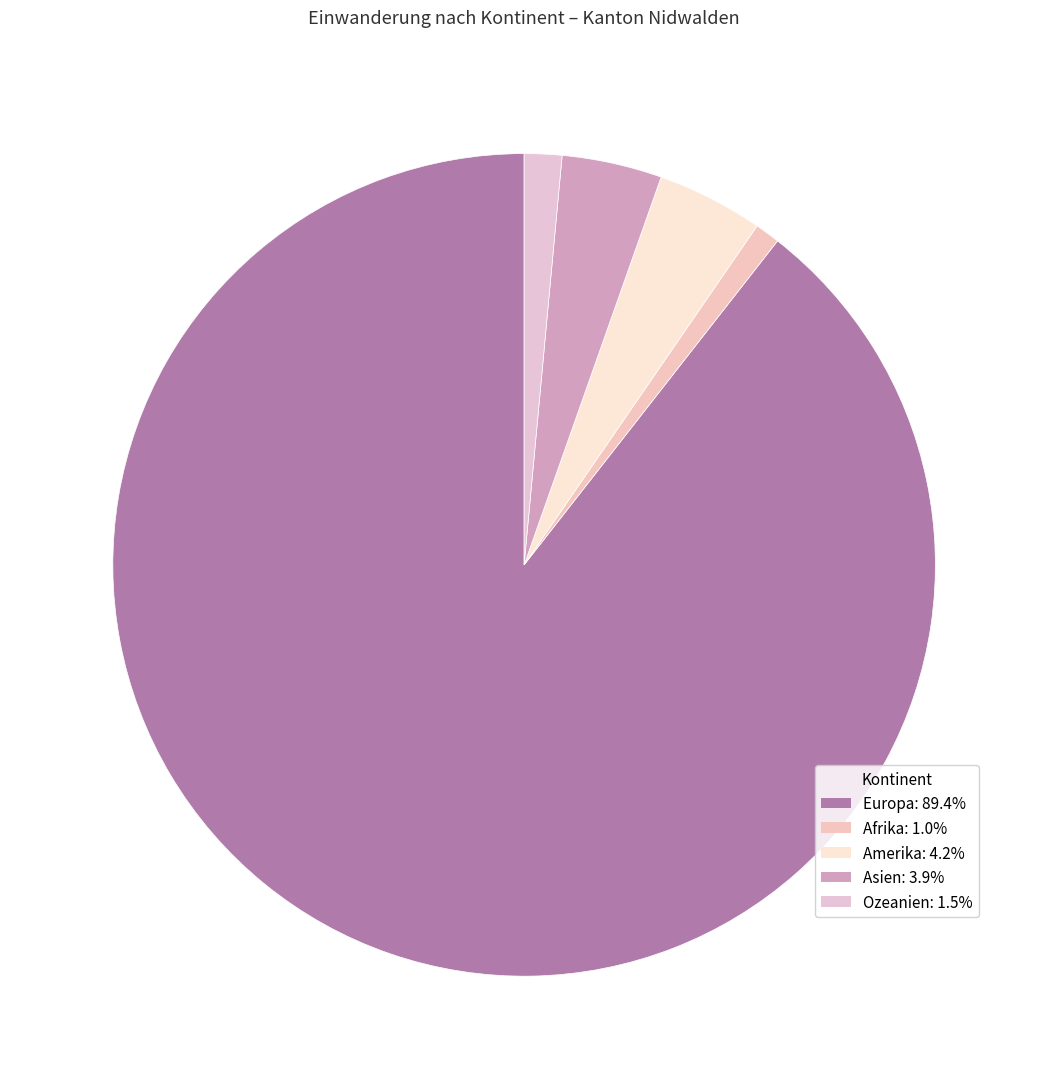

To the nearest percent, what is the combined percentage of Asien and Europa?

93%